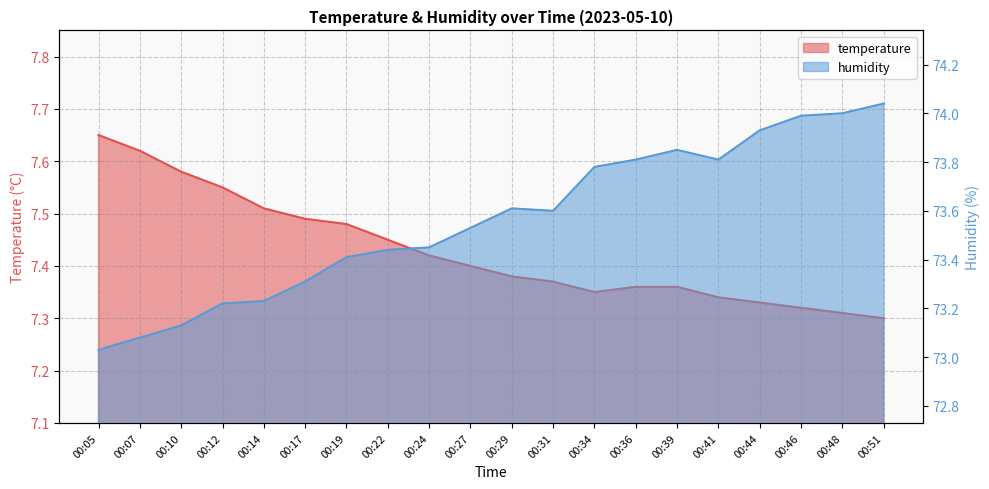

At how many categories does at least one series exceed 26?

20